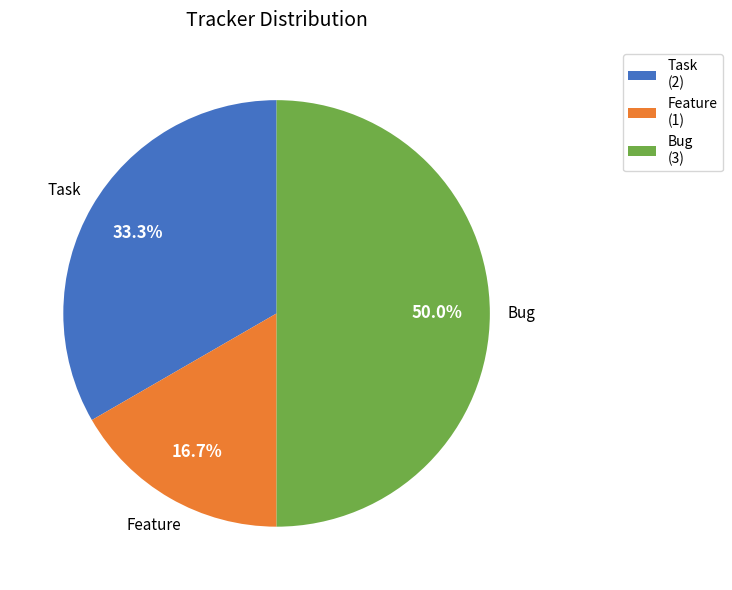

Rank the categories by value from lowest to highest.

Feature (1), Task (2), Bug (3)